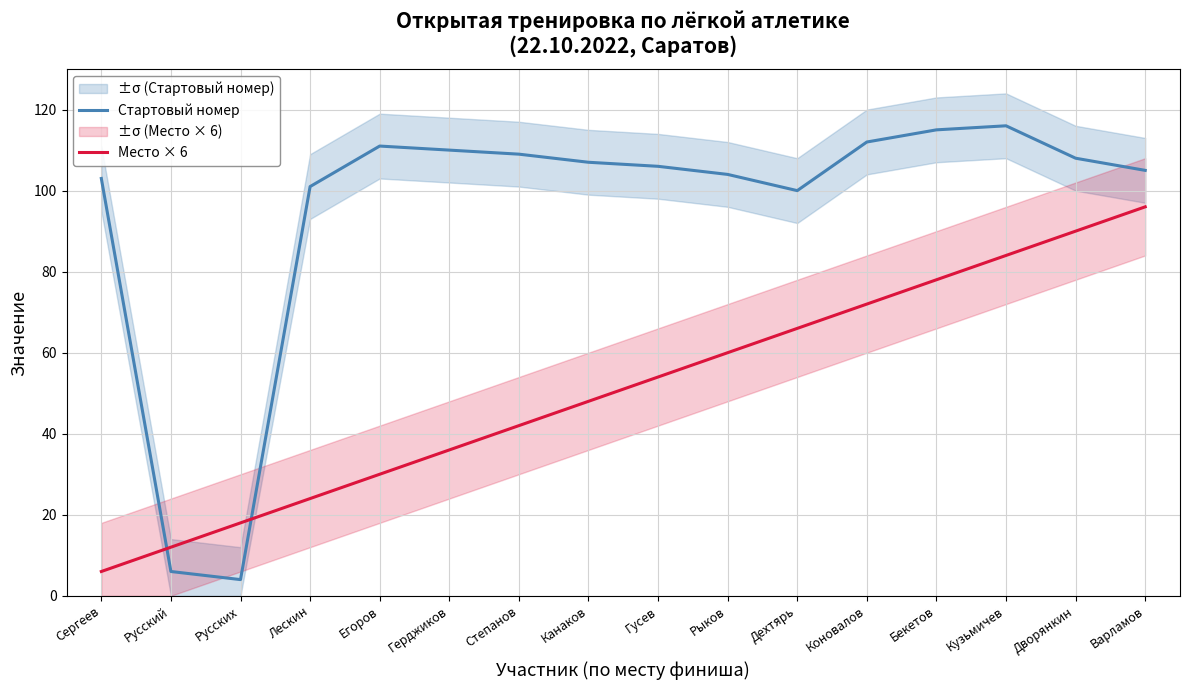

Between Сергеев and Дехтярь, which series saw the biggest shift?

Место × 6